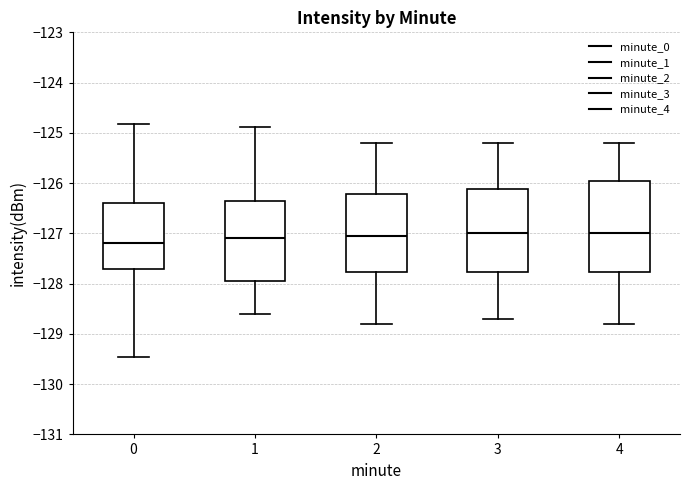

Reading left to right, transcribe this box plot: for each box, give where its median line is, the range the box spans, and where its two whiskers end, as read against the y-axis. The values are not printed on the chart, so give them approximately, as read against the axis.

0: median -127.2, box -127.7 to -126.4, whiskers -129.5 to -124.8
1: median -127.1, box -128.0 to -126.3, whiskers -128.6 to -124.9
2: median -127.0, box -127.8 to -126.2, whiskers -128.8 to -125.2
3: median -127.0, box -127.8 to -126.1, whiskers -128.7 to -125.2
4: median -127.0, box -127.8 to -125.9, whiskers -128.8 to -125.2